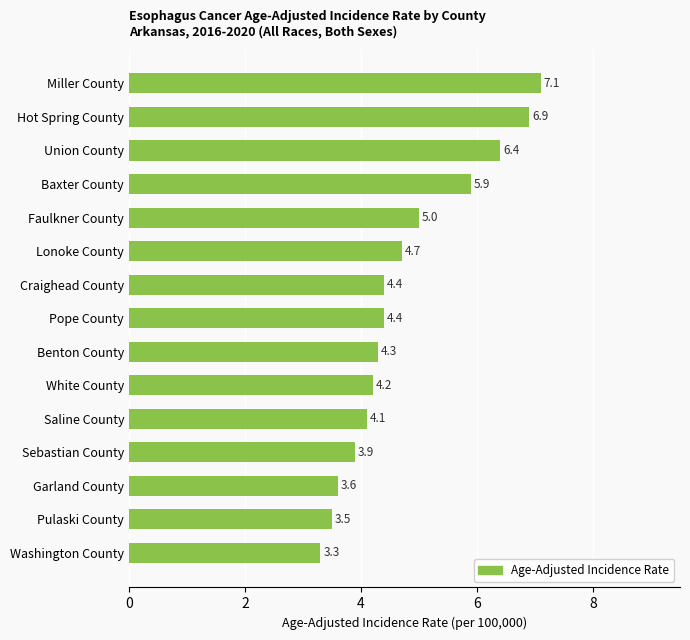

What is the label of the 4th bar from the bottom?

Sebastian County